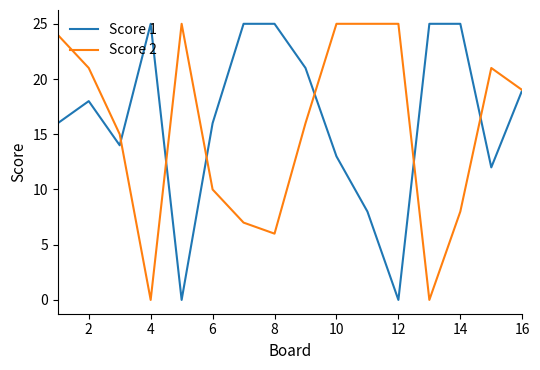

Which series has the largest total across all categories?

Score 1